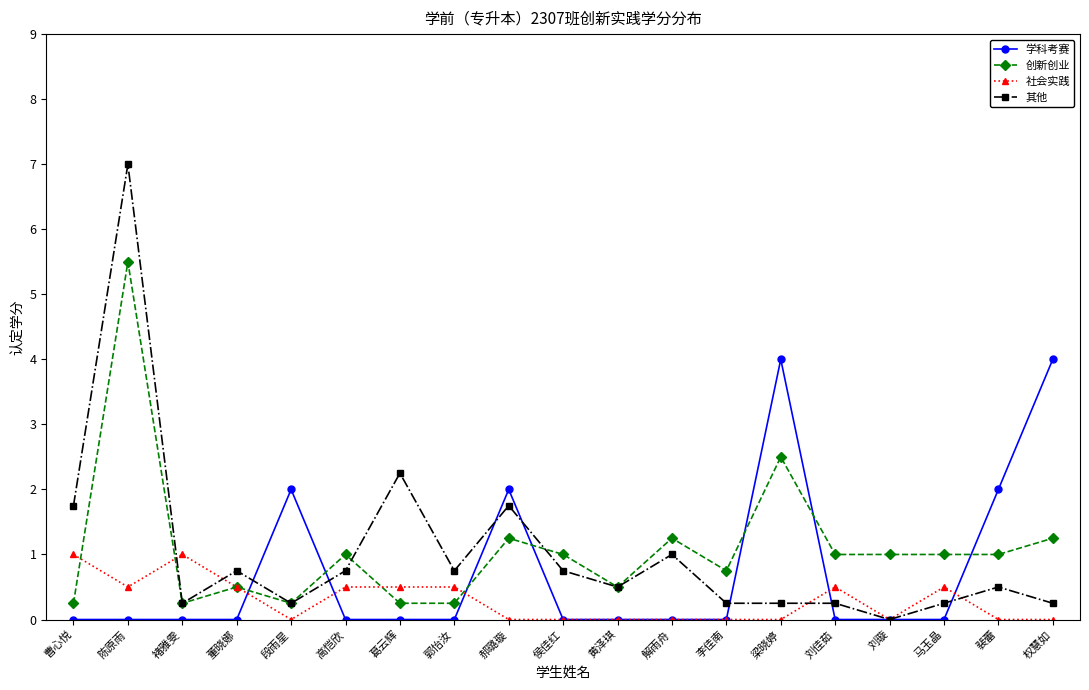

Is the value of 其他 at 葛云辉 greater than the value of 创新创业 at 解雨舟?

Yes